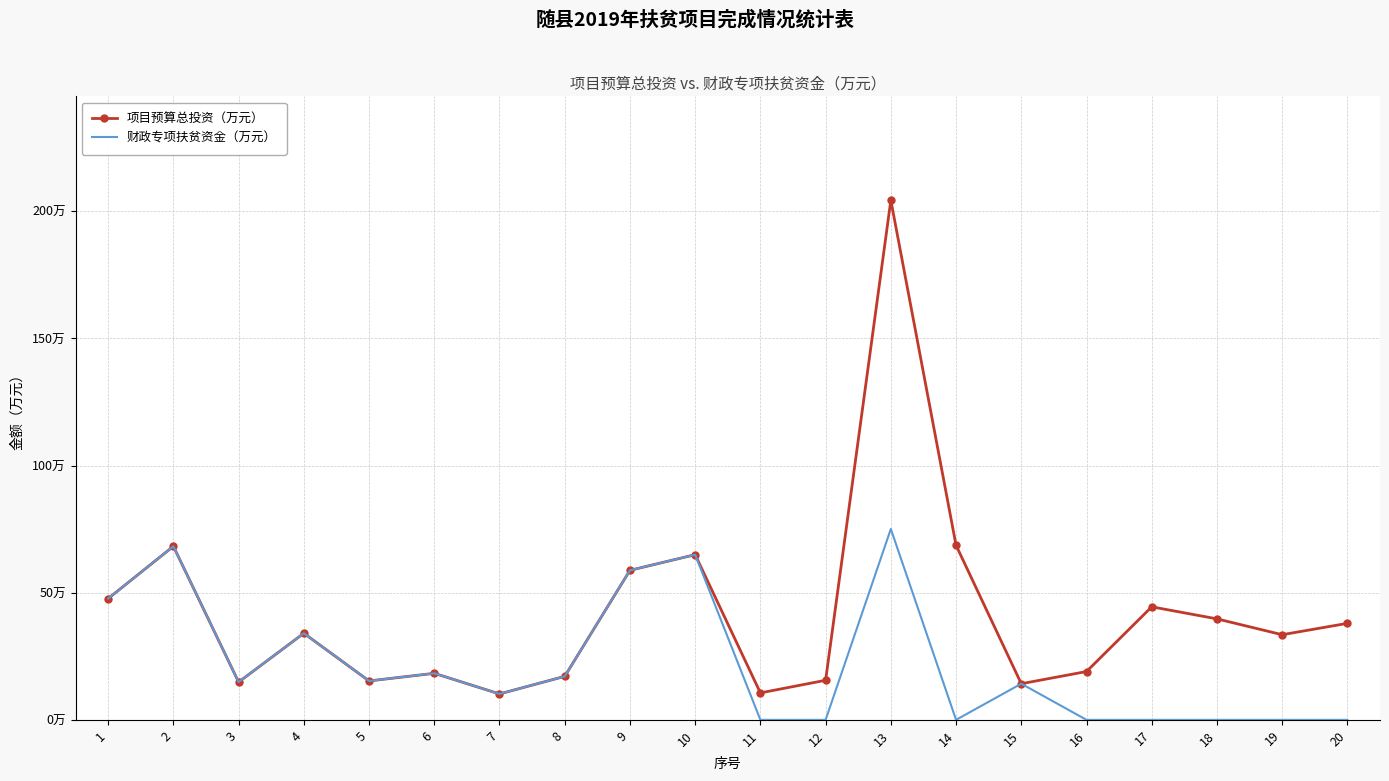

What are all the series names shown in the legend?

项目预算总投资（万元）, 财政专项扶贫资金（万元）